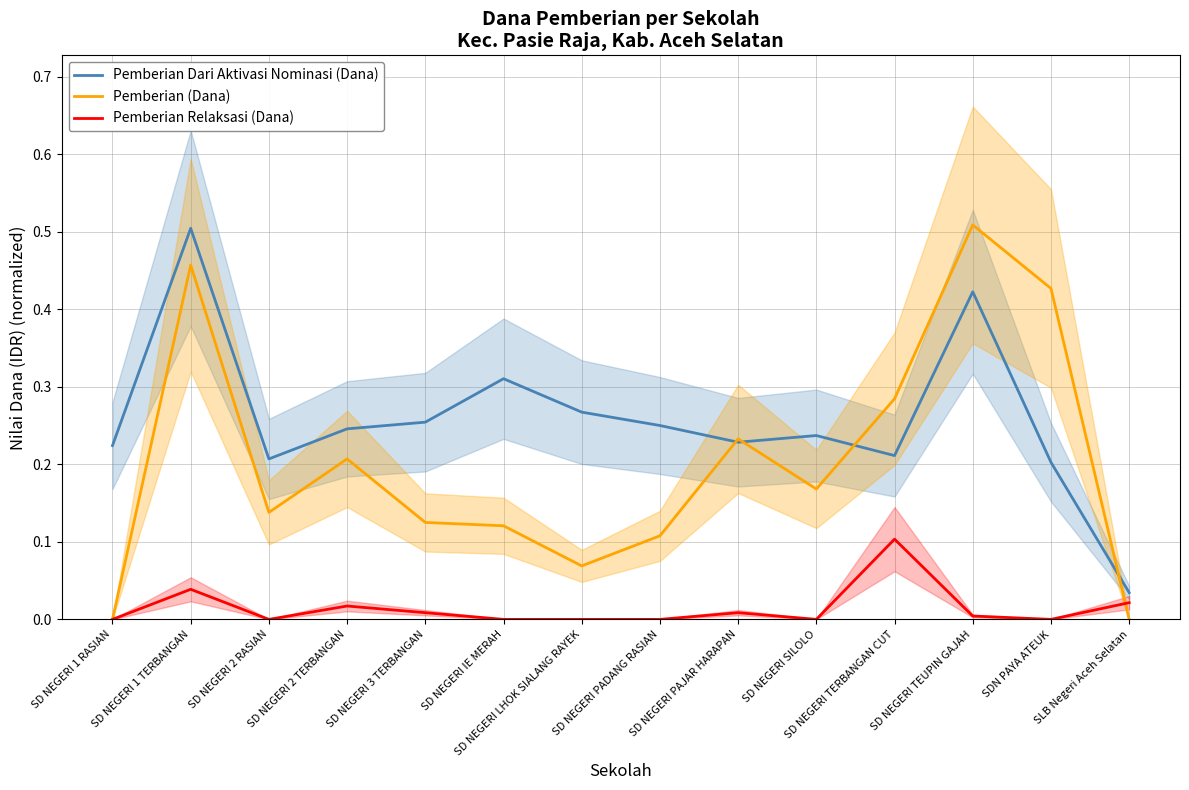

How many intersections are there between Pemberian (Dana) and Pemberian Relaksasi (Dana)?

1